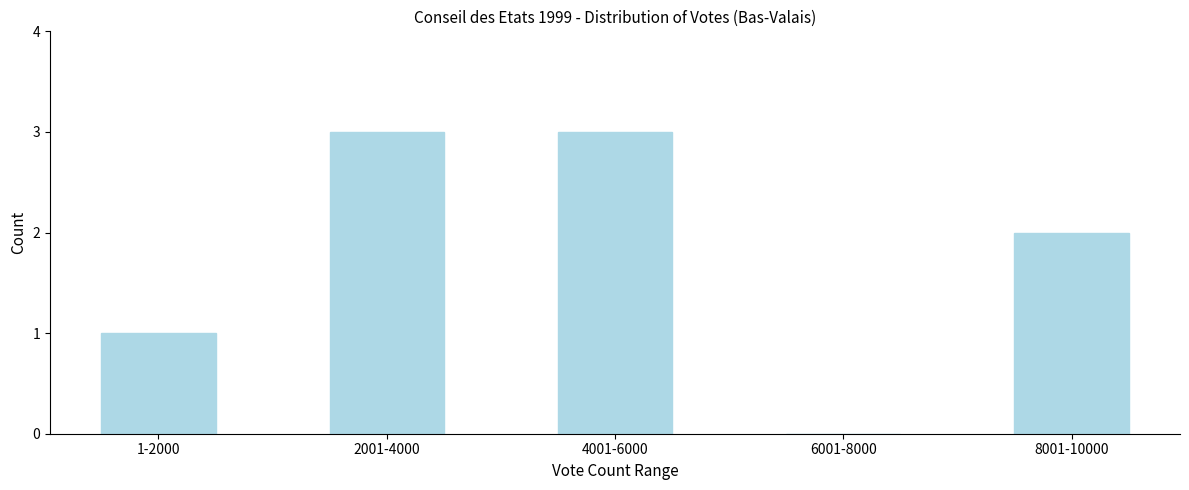

Reading left to right, list all the values displayed in this chart.

1-2000=1	2001-4000=3	4001-6000=3	6001-8000=0	8001-10000=2